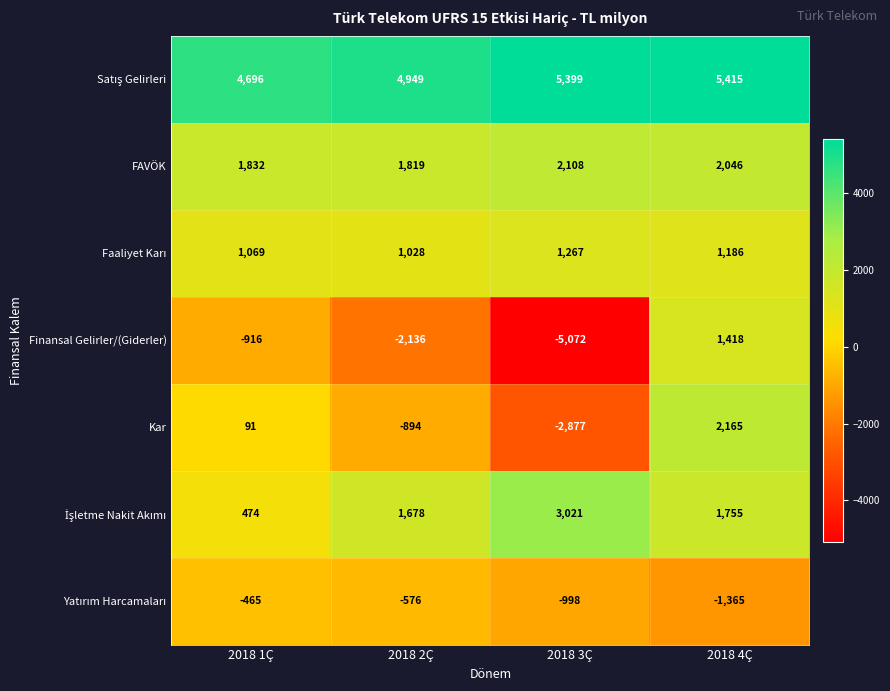

The FAVÖK series shows 1832 at 2018 1Ç. True or false?

True